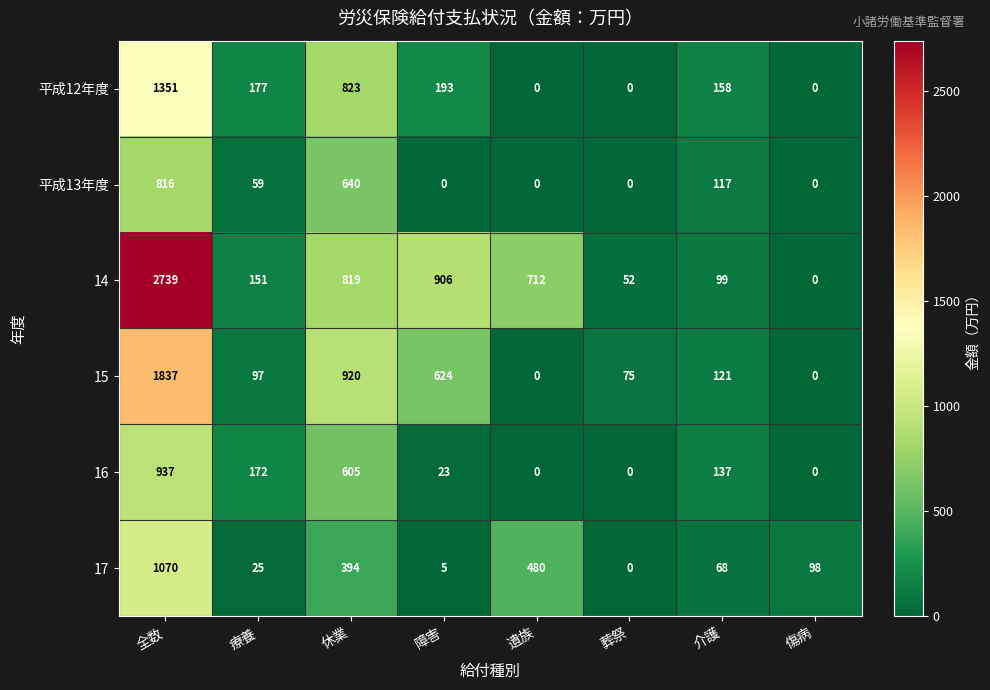

True or false: 平成13年度 has a value of -554 at 遺族.

False